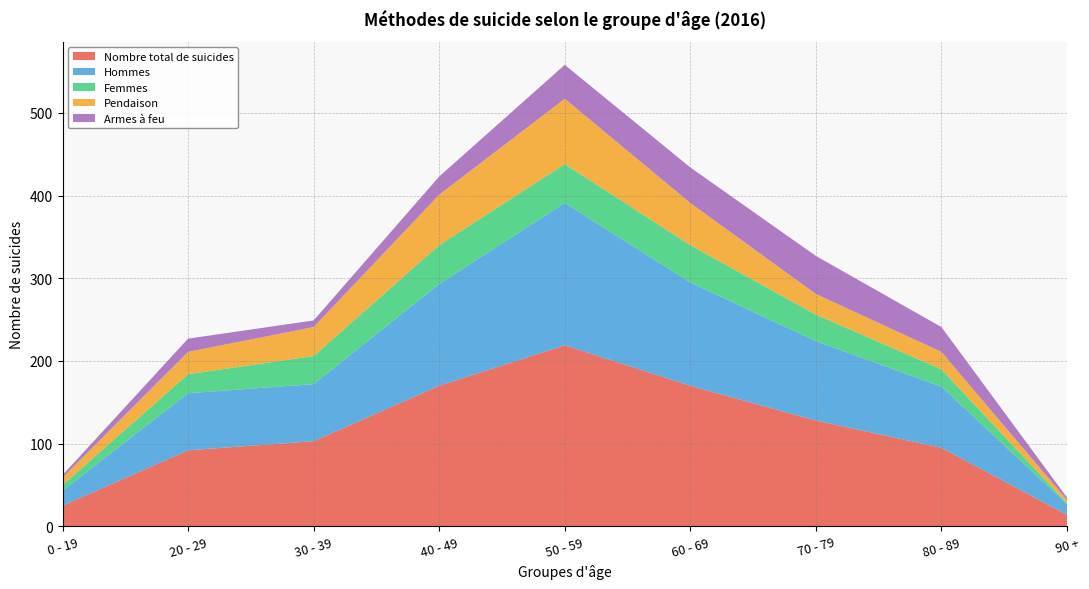

Reading left to right, transcribe all the data shown in this chart.

Nombre total de suicides: 25	92	103	170	219	170	128	95	14
Hommes: 18	69	69	123	172	125	96	74	13
Femmes: 7	23	34	47	47	45	32	21	1
Pendaison: 9	27	35	61	79	51	25	21	4
Armes à feu: 3	16	8	22	41	43	46	30	3